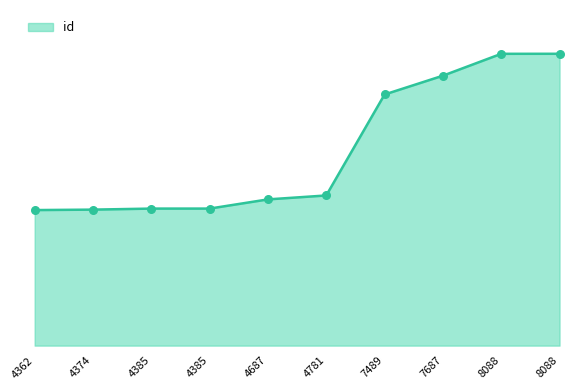

Is this an area chart (filled region under the line)?

Yes